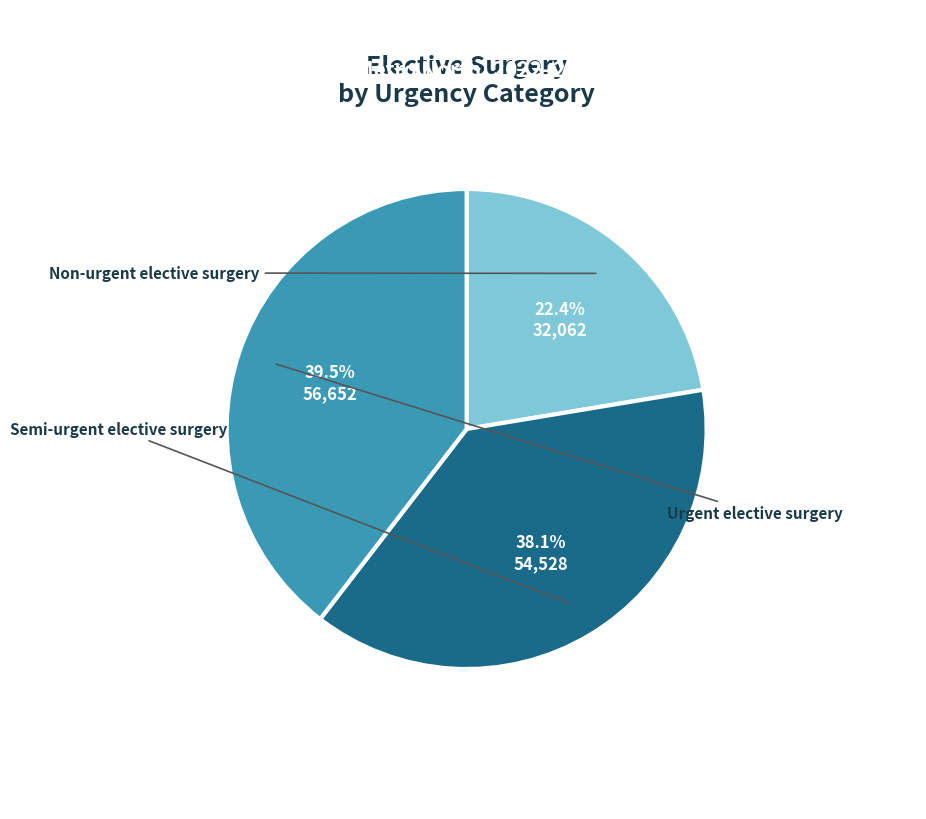

Is there a majority slice in this chart?

No